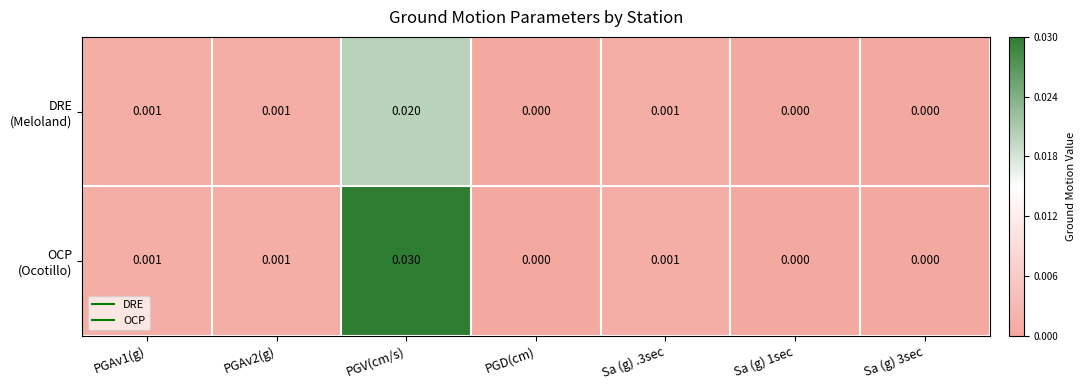

At which category is the sum across all series the highest?

PGV(cm/s)